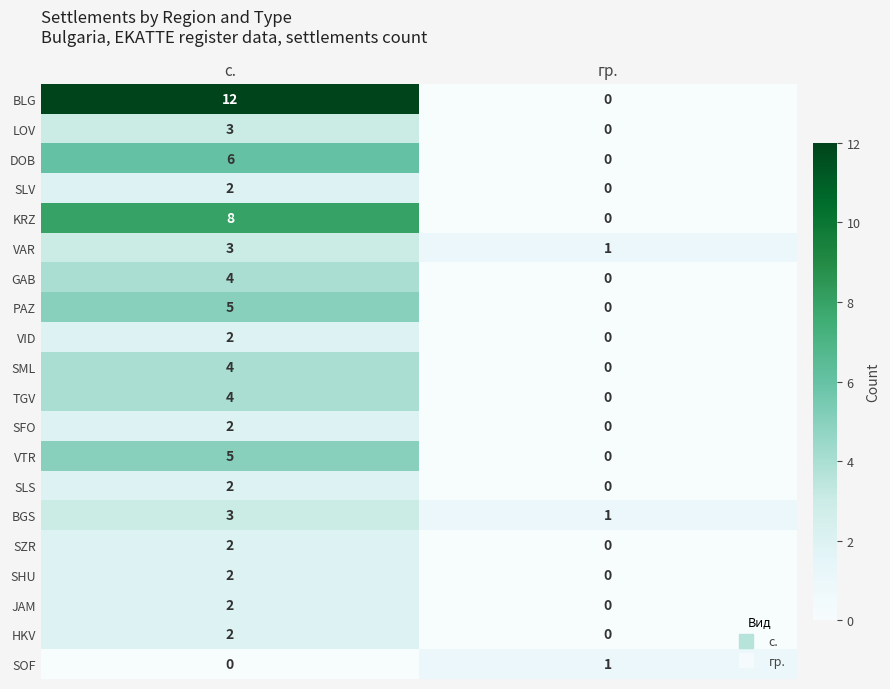

True or false: SFO has a value of 0 at гр..

True